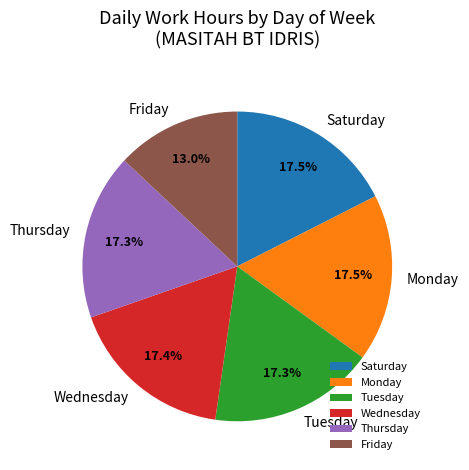

What percentage do Friday and Saturday together represent?

30.5%